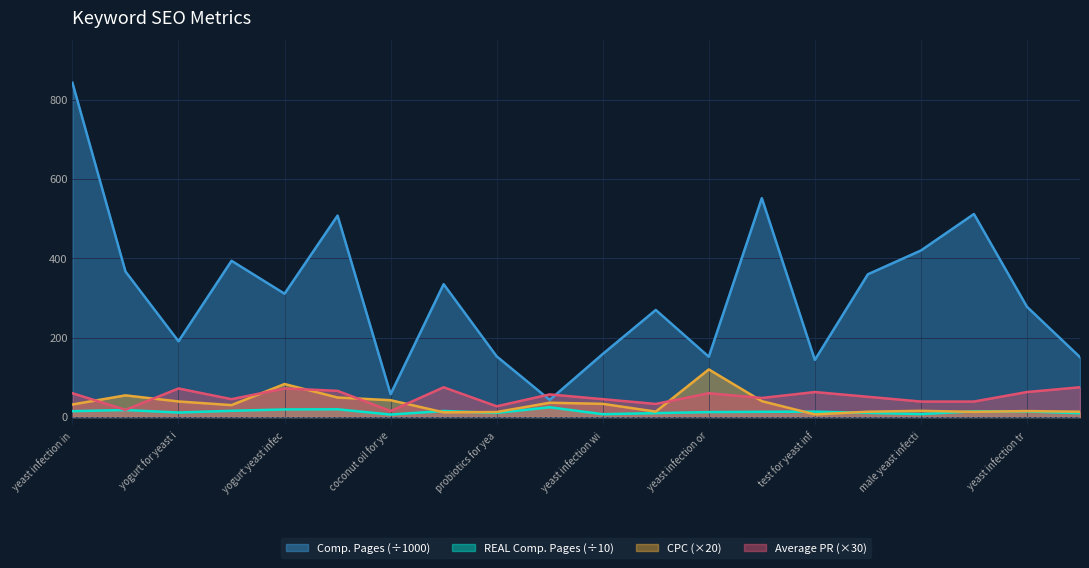

How many series are shown in this chart?

4